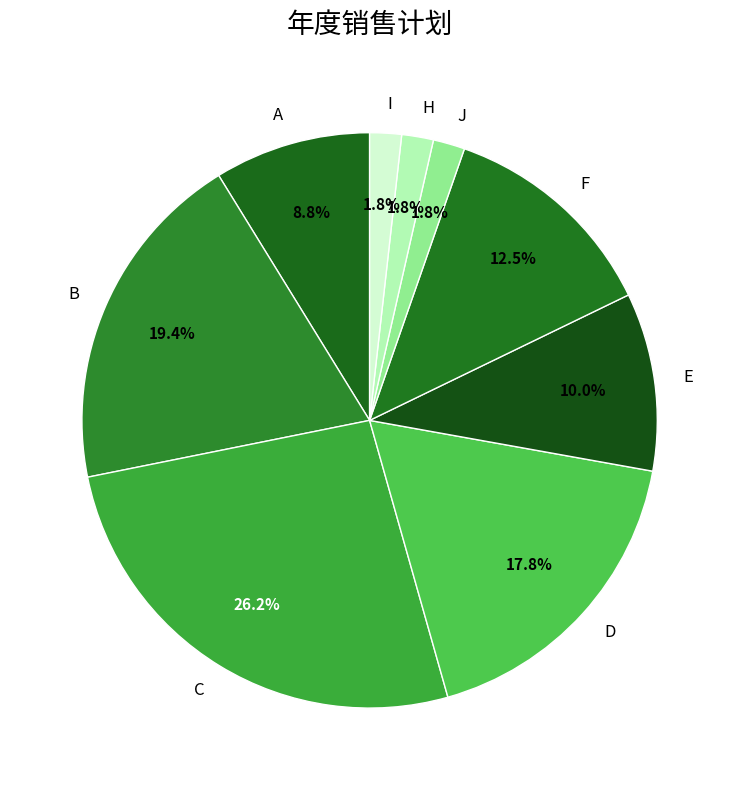

Which slice is the largest?

C